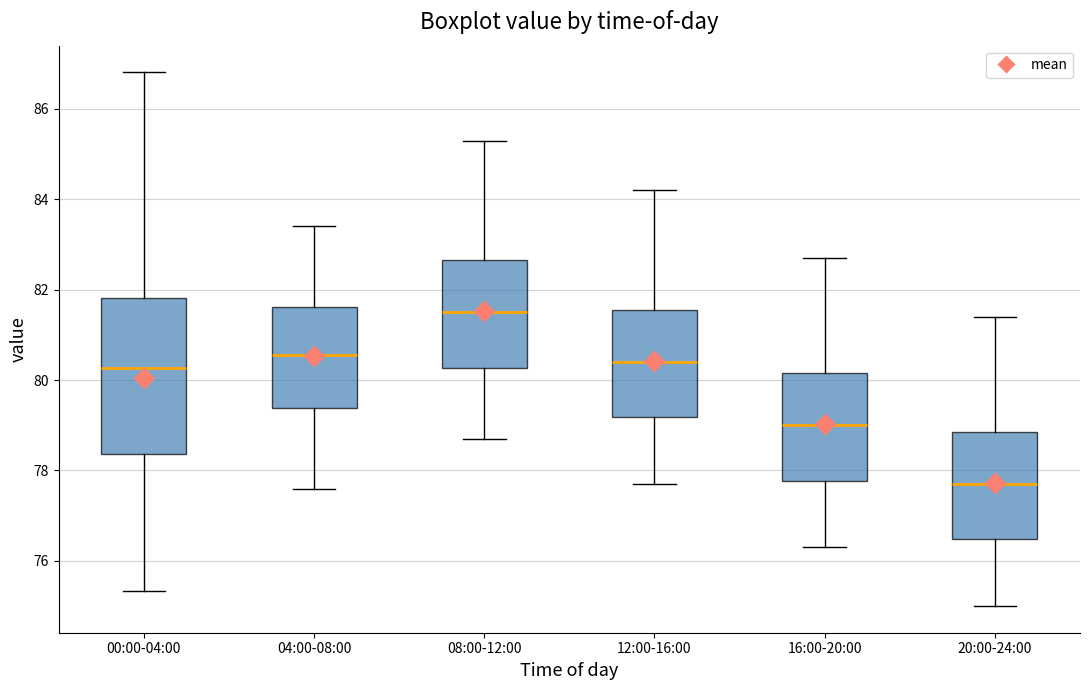

Which box is the tallest, from its lower edge to its upper edge?

00:00-04:00